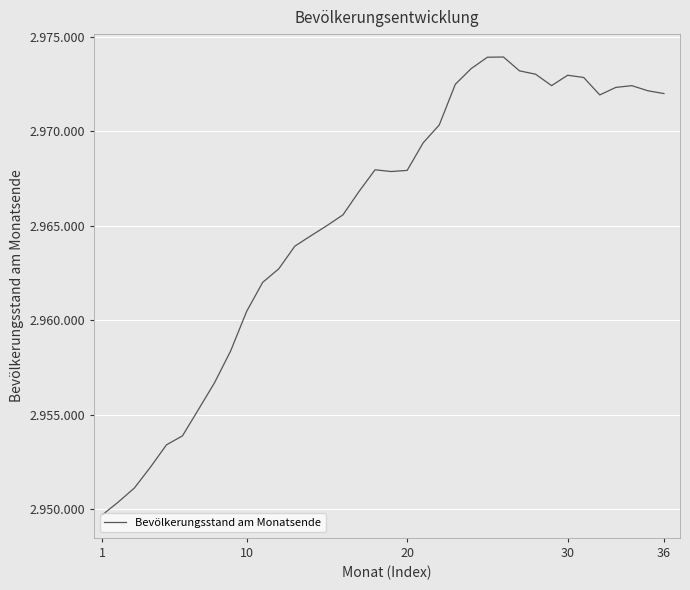

Does the chart display data point markers on the line(s)?

No